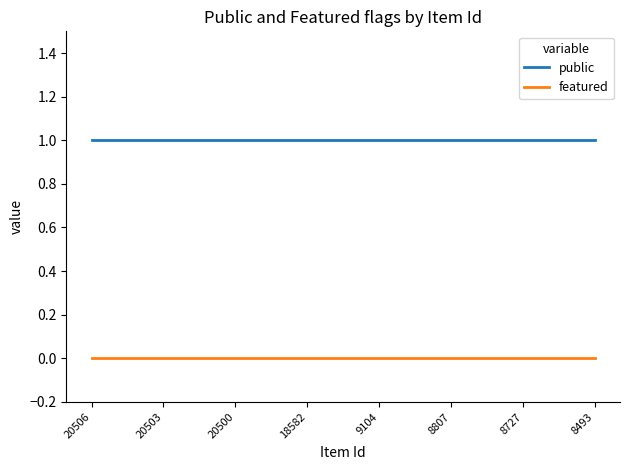

What is the sum of all public values?

22